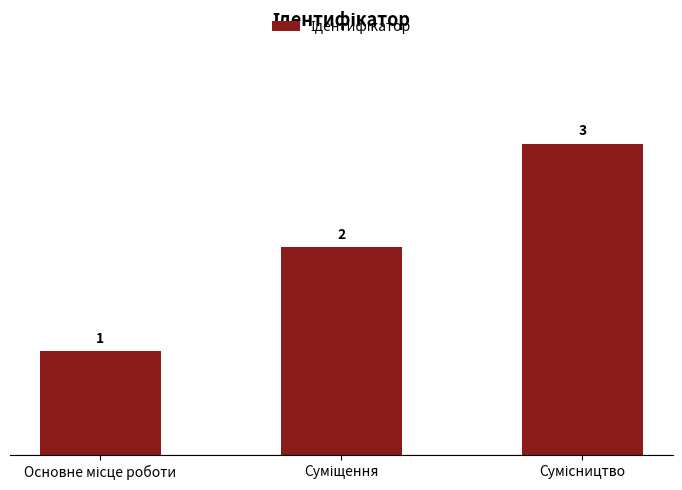

Count the values in the range 1 to 3.

3